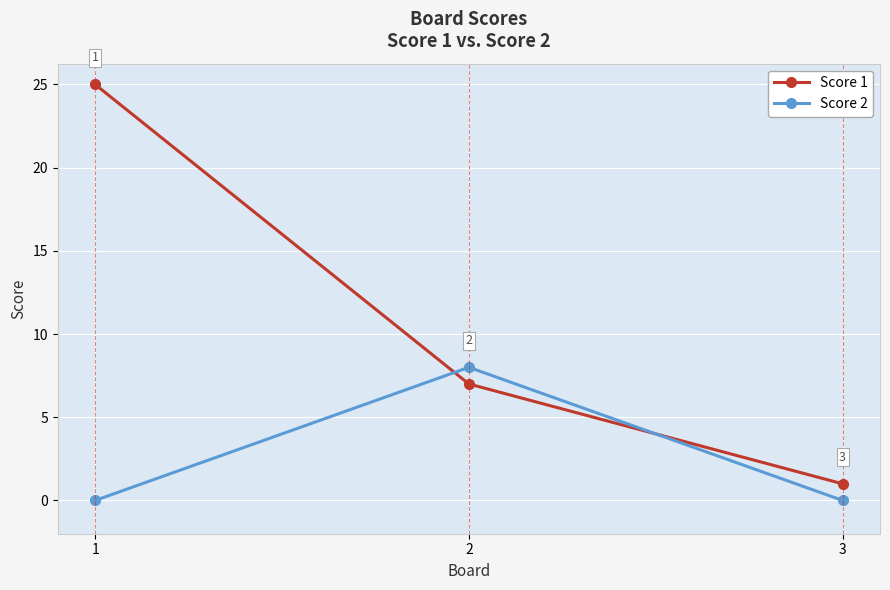

Count the number of categories in the chart.

3